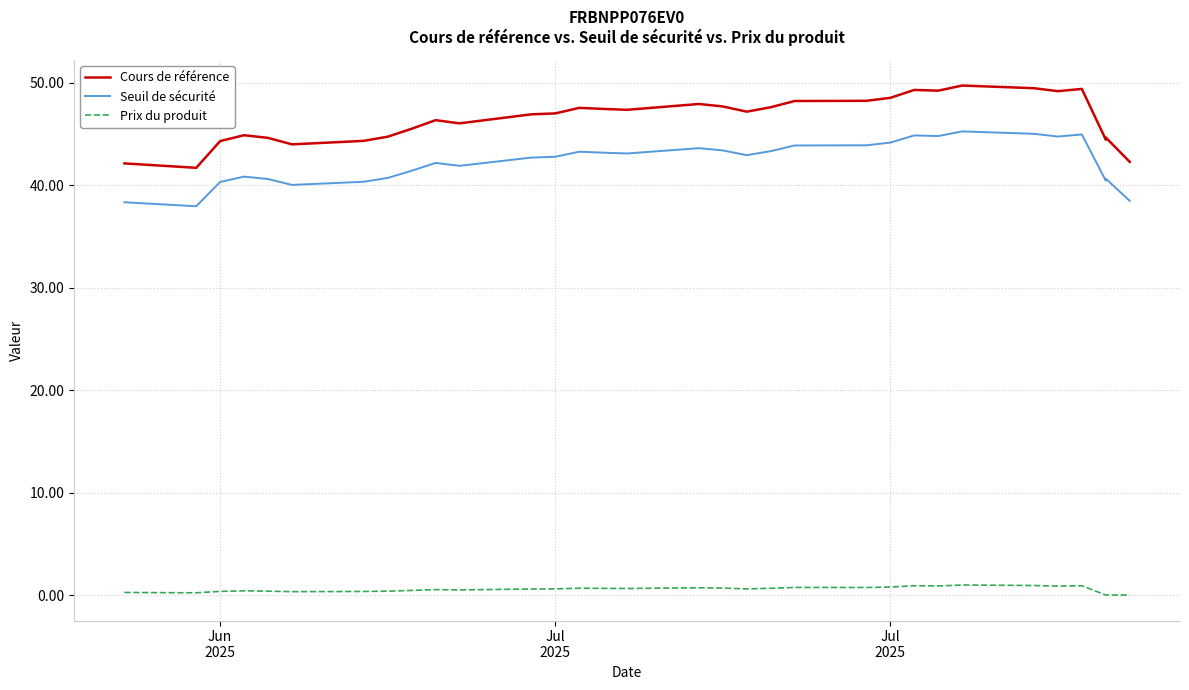

What is the difference between the second highest and minimum values in the Seuil de sécurité series?

7.1